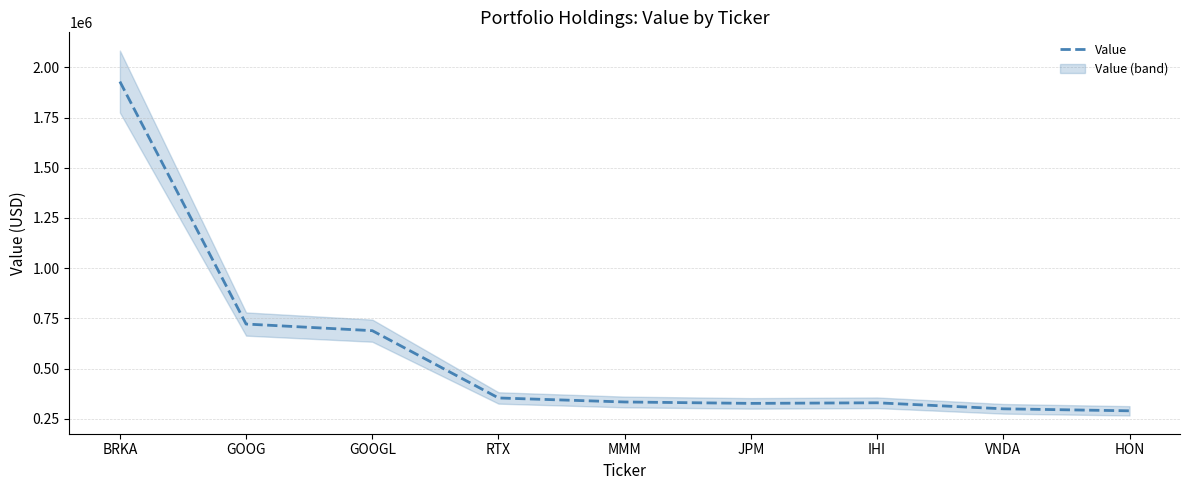

Rank the categories by value from highest to lowest.

BRKA, GOOG, GOOGL, RTX, MMM, IHI, JPM, VNDA, HON